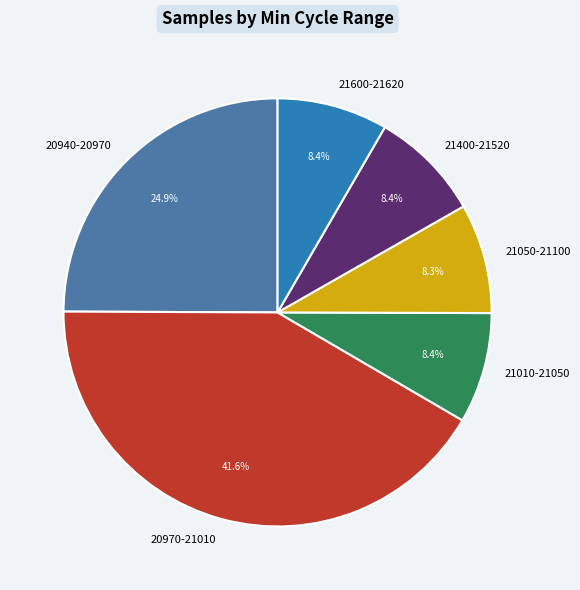

Which has a higher value, 21050-21100 or 20970-21010?

20970-21010